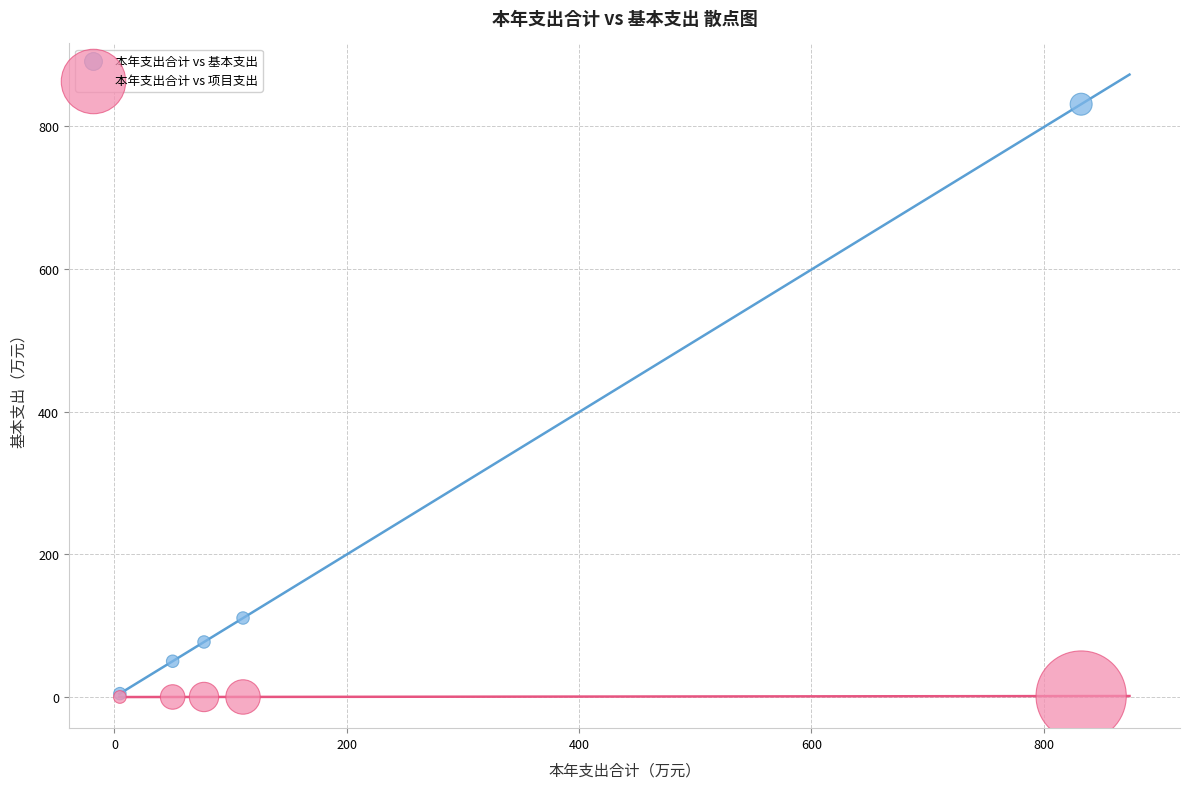

In the 本年支出合计 vs 基本支出 series, what Y value is closest to 417?

110.7